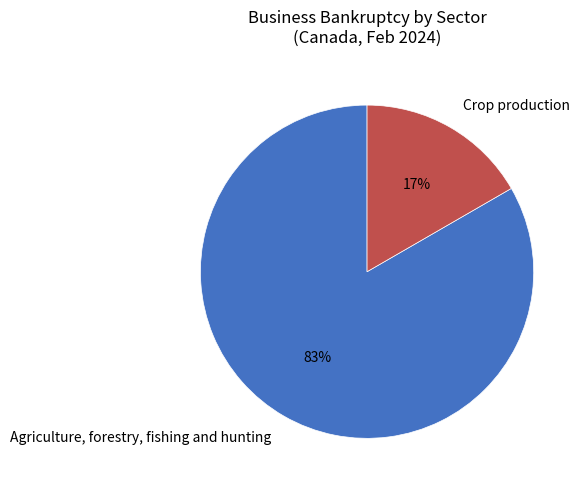

Count the number of slices in the pie.

2